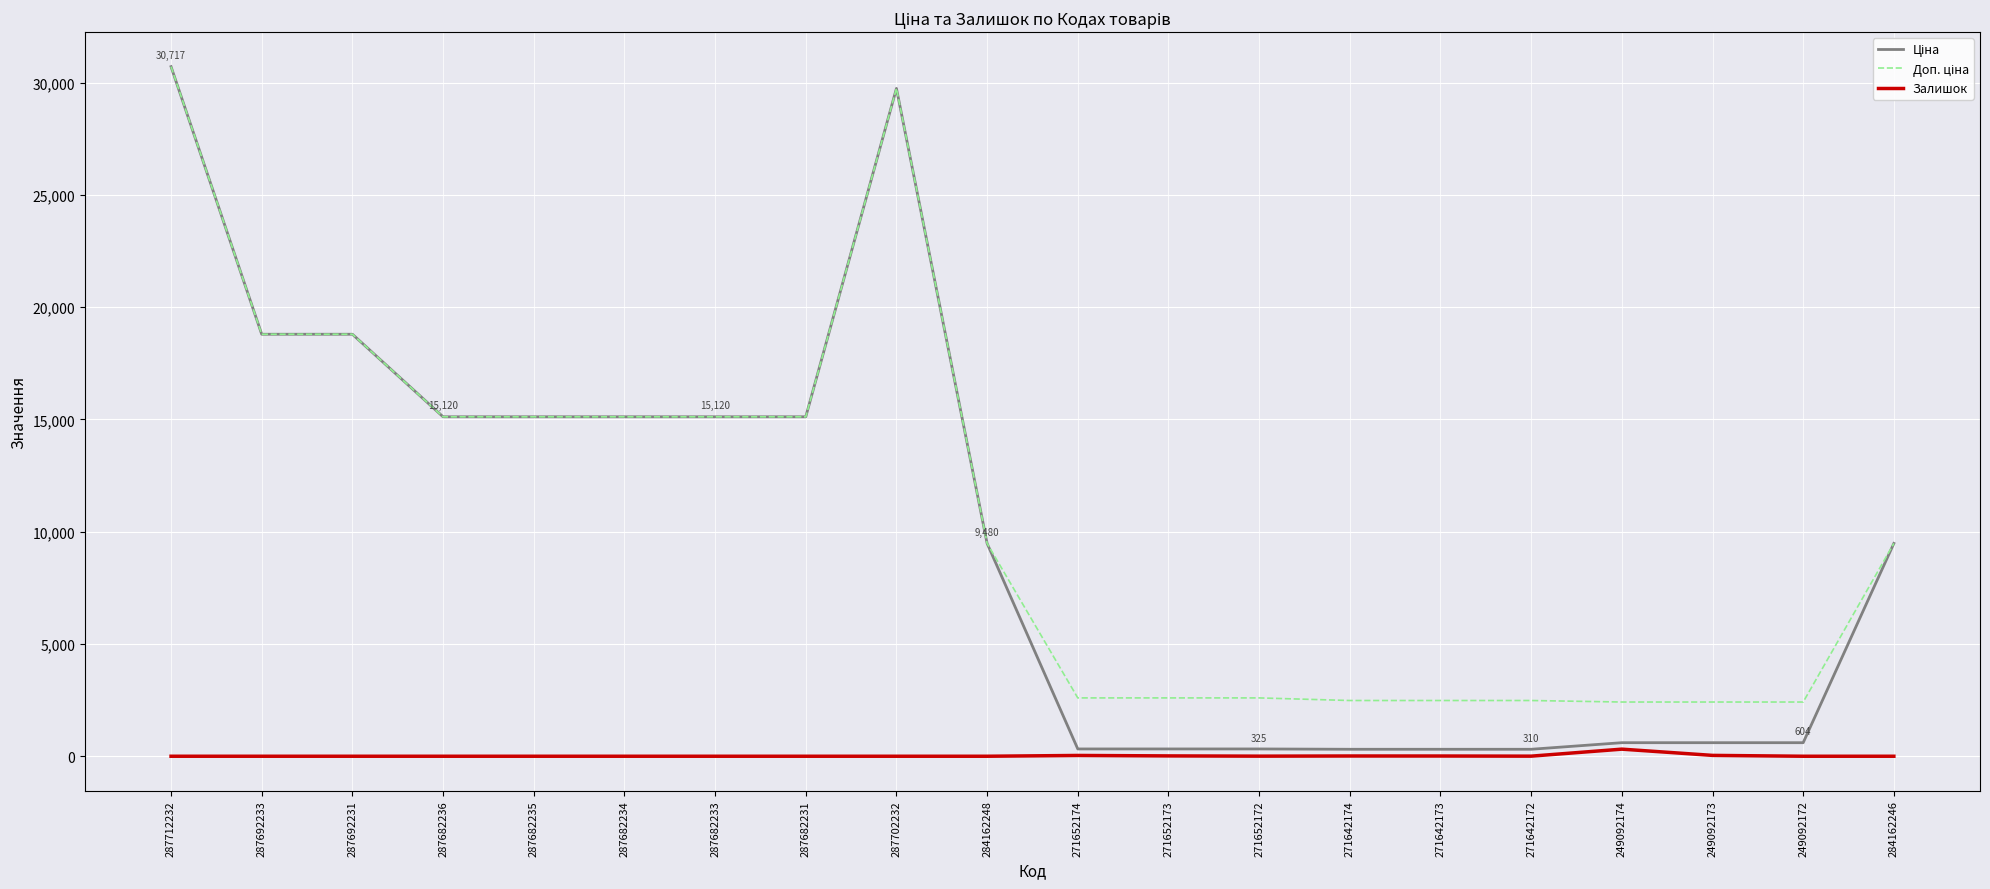

At which category is the sum across all series the highest?

287712232